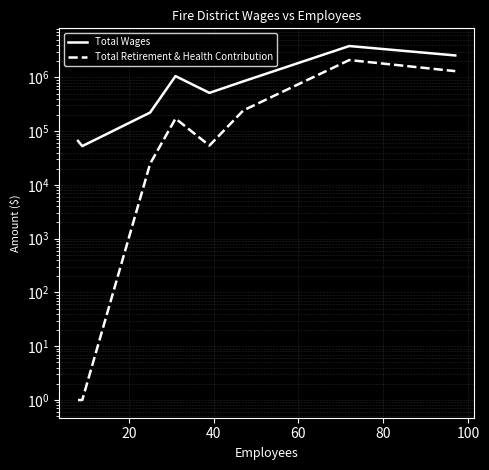

The value of Total Wages at 80 is 190751. True or false?

False